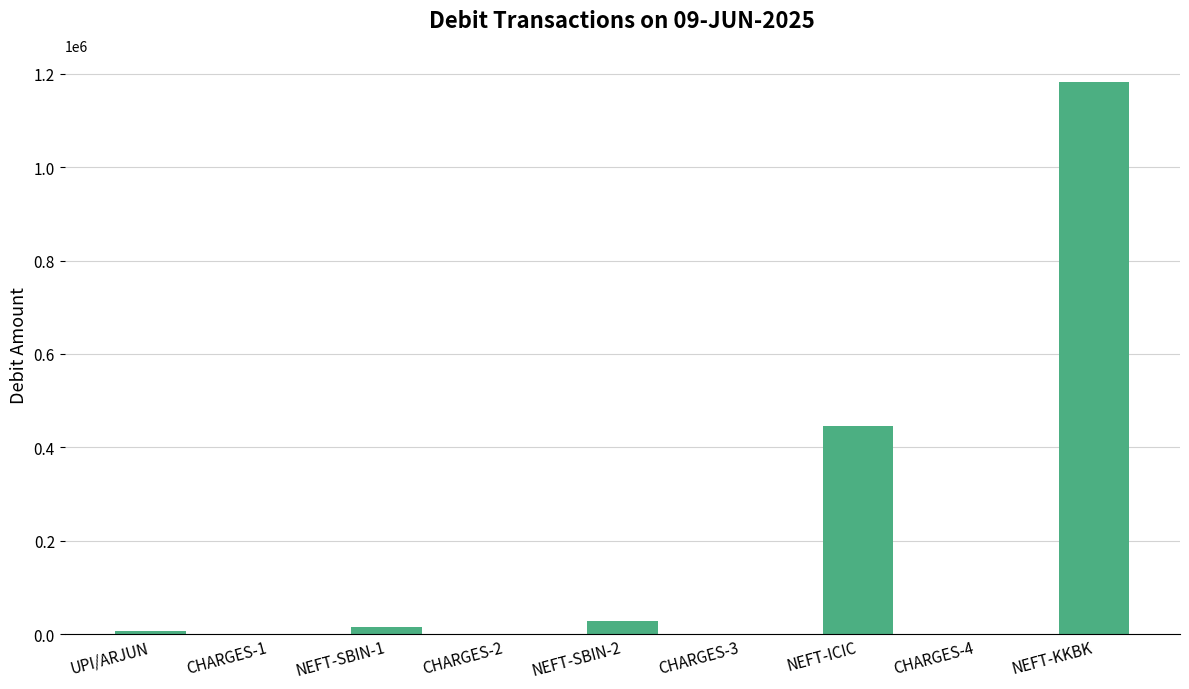

What is the sum of all values?

1674796.9